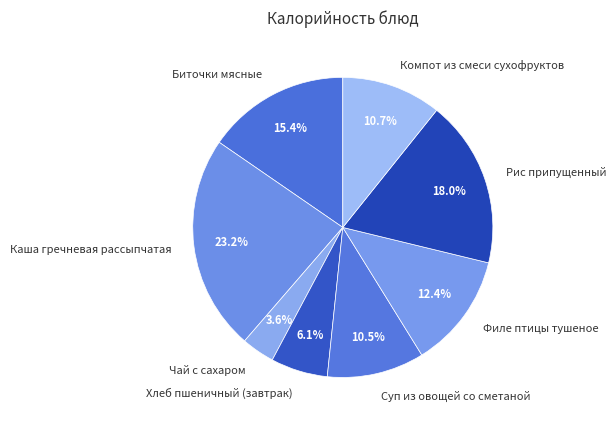

Which slice is the smallest?

Чай с сахаром